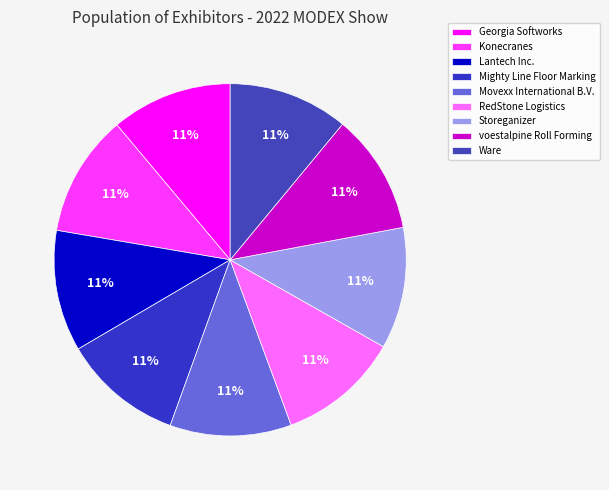

True or false: voestalpine Roll Forming accounts for 11% of the total.

True